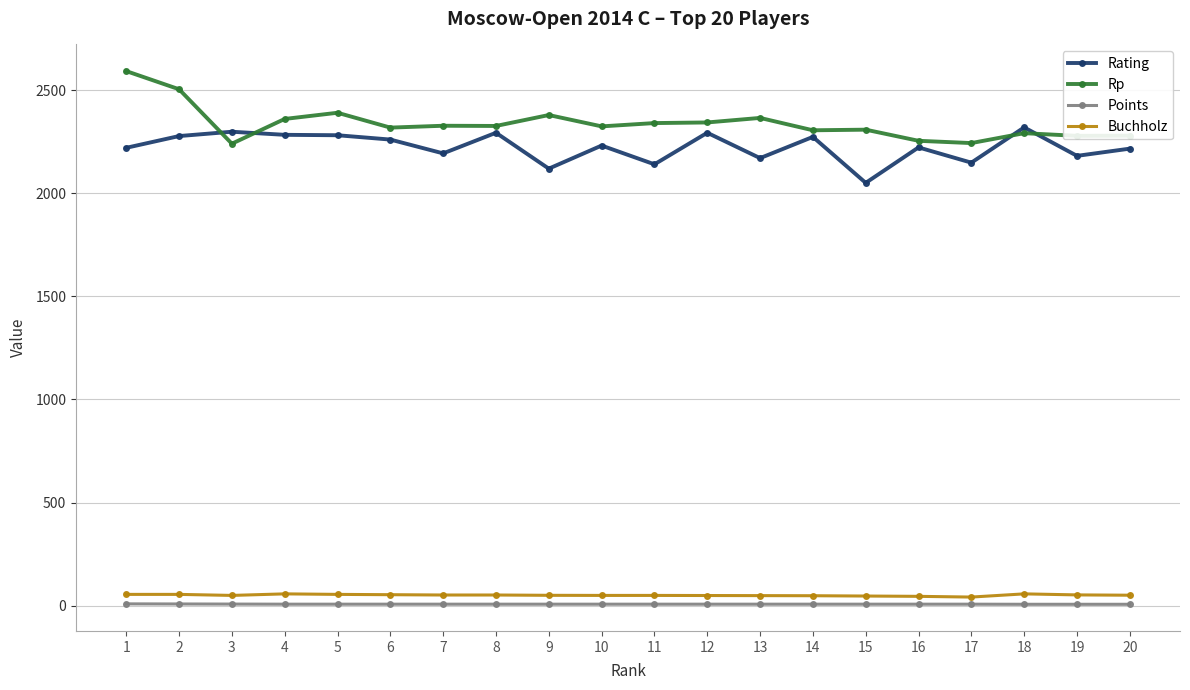

What is the difference between the maximum and second lowest values in the Rating series?

200.0